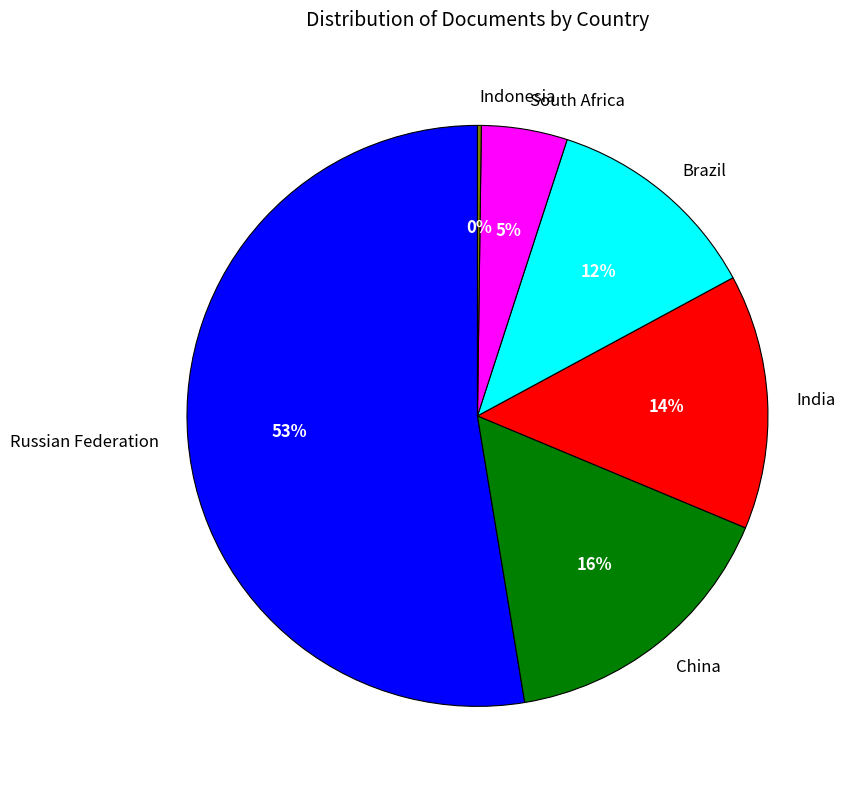

The India slice represents 14% of the pie. True or false?

True